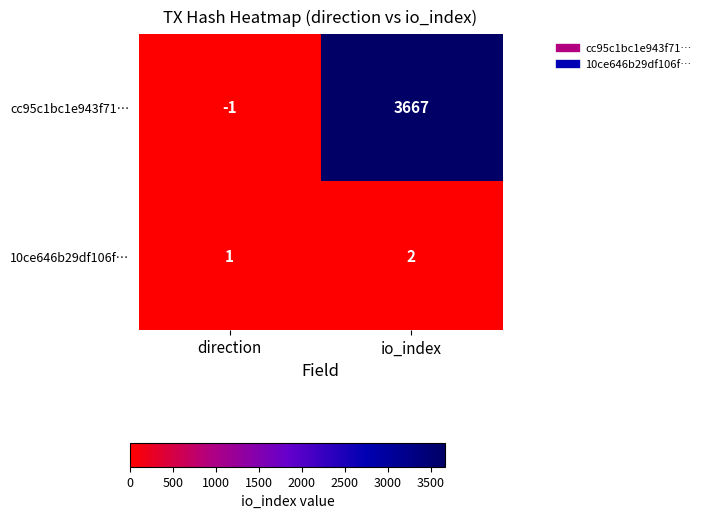

How many categories are shown in the chart?

2